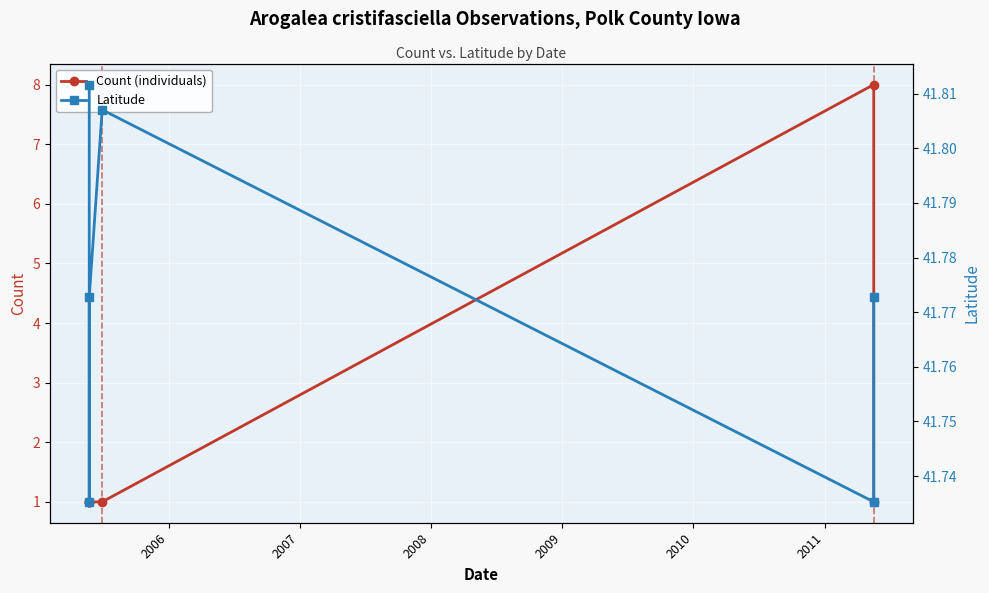

True or false: Latitude and Count (individuals) cross at least once.

False